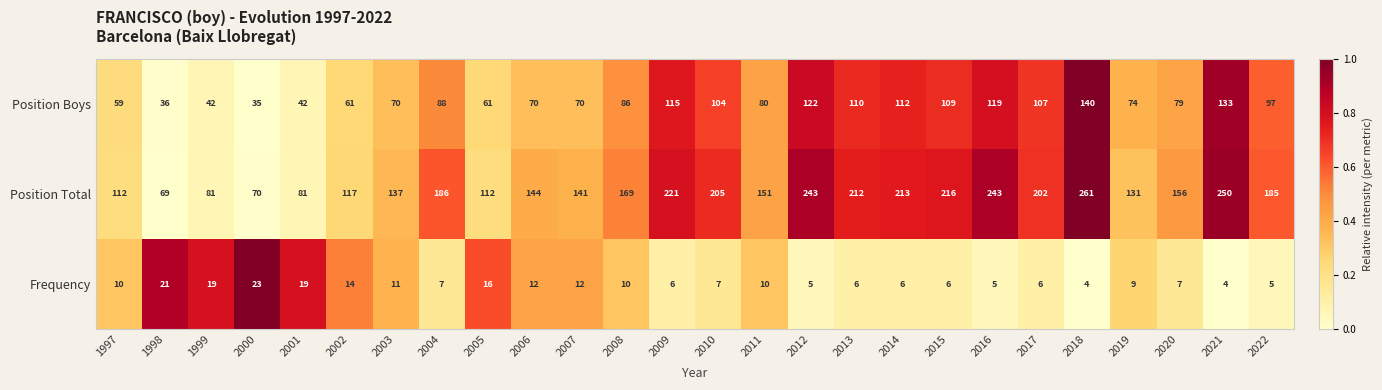

What is the maximum value for Position Total?

261